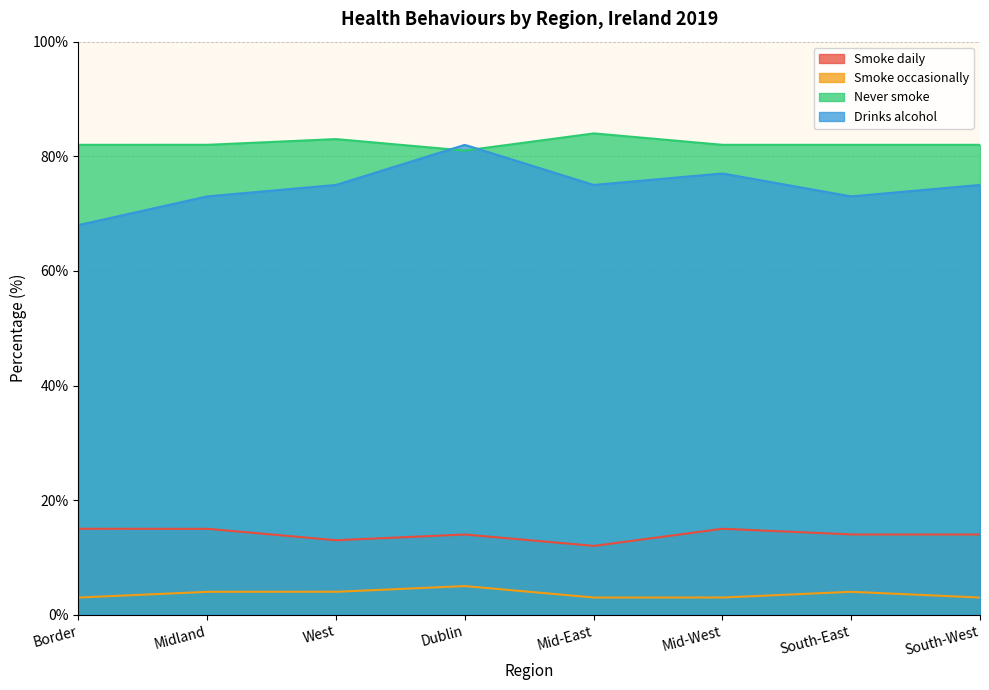

Read the Drinks alcohol value at West, to the nearest 5.

75